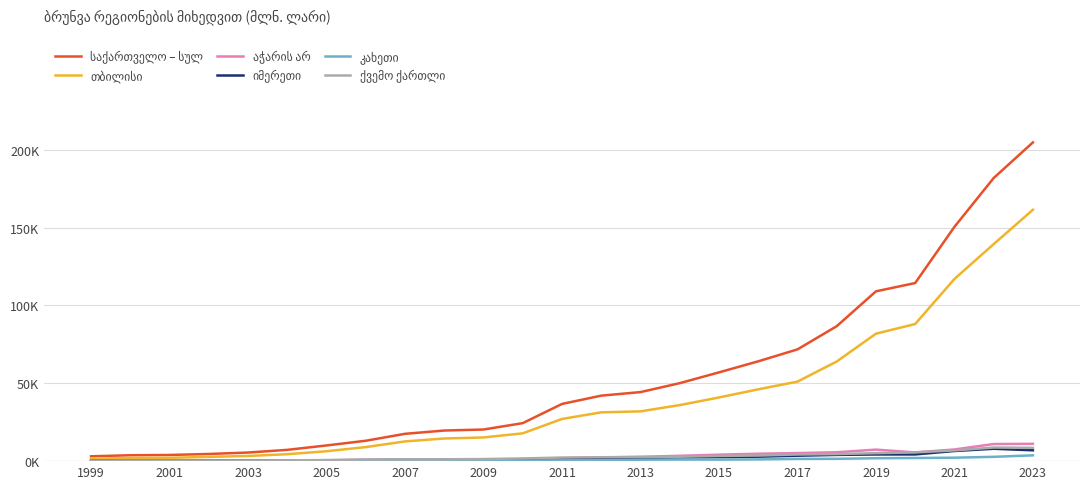

Which series has the largest total across all categories?

საქართველო – სულ